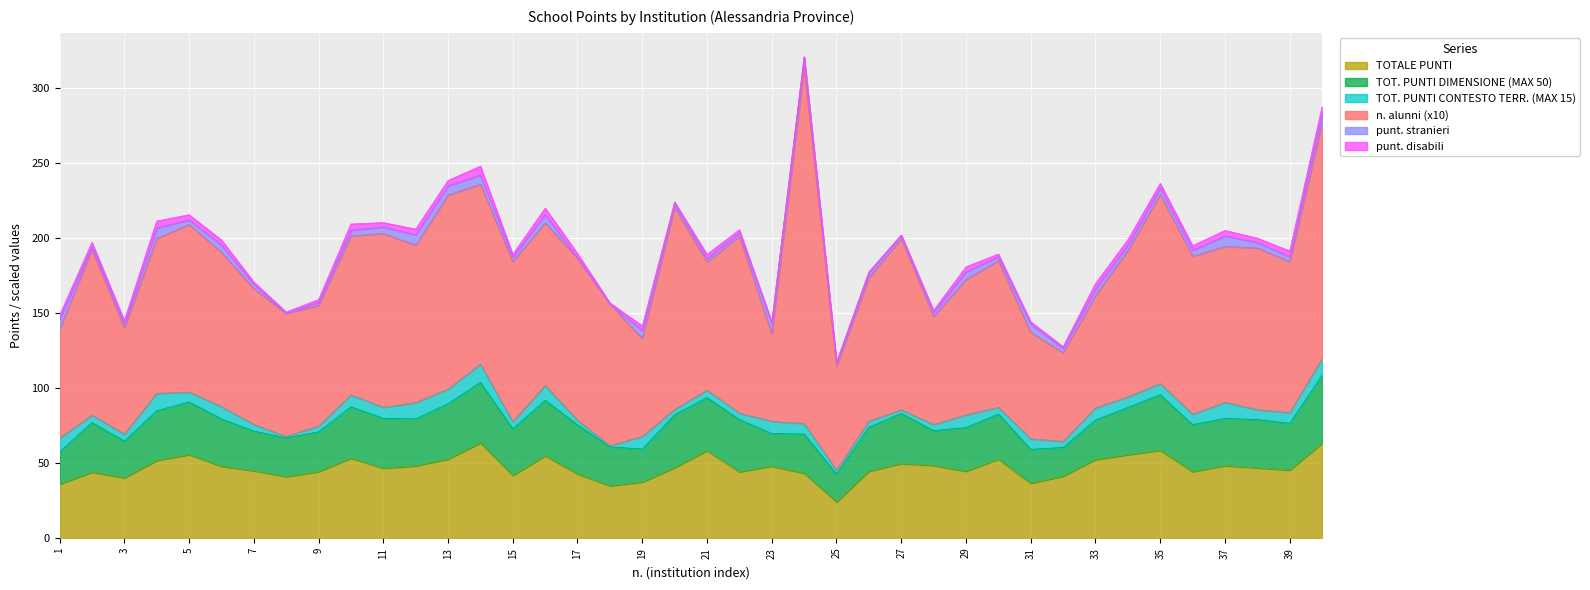

What is the total value across all series at 25?

117.1